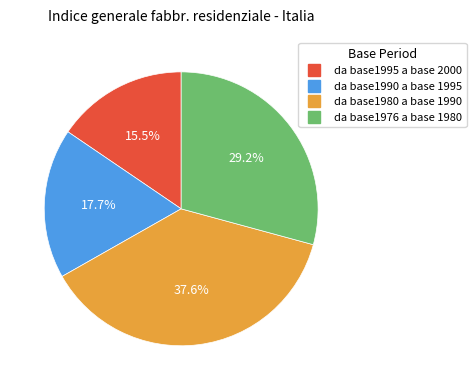

What percentage is the da base1976 a base 1980 slice, to the nearest percent?

29%